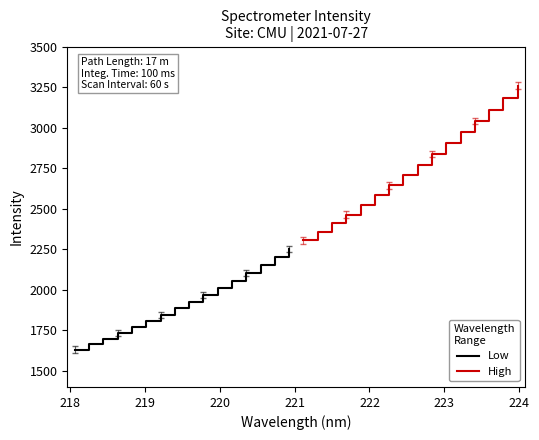

Rank the series by their average value, from lowest to highest.

Low, High